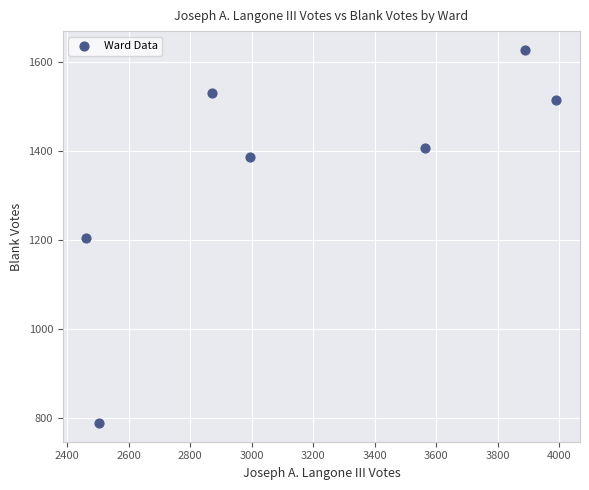

What is the range of X values (max minus min)?

1530